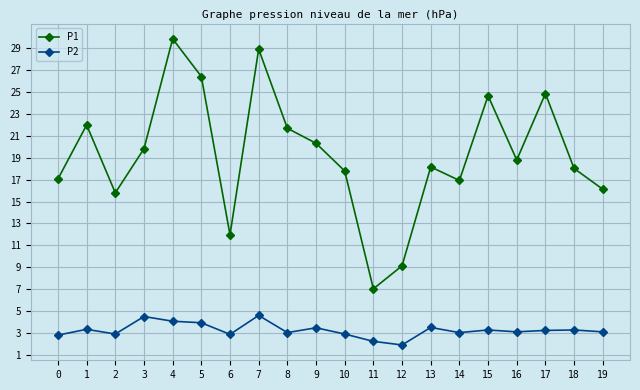

List the series in order of their overall mean, lowest first.

P2, P1